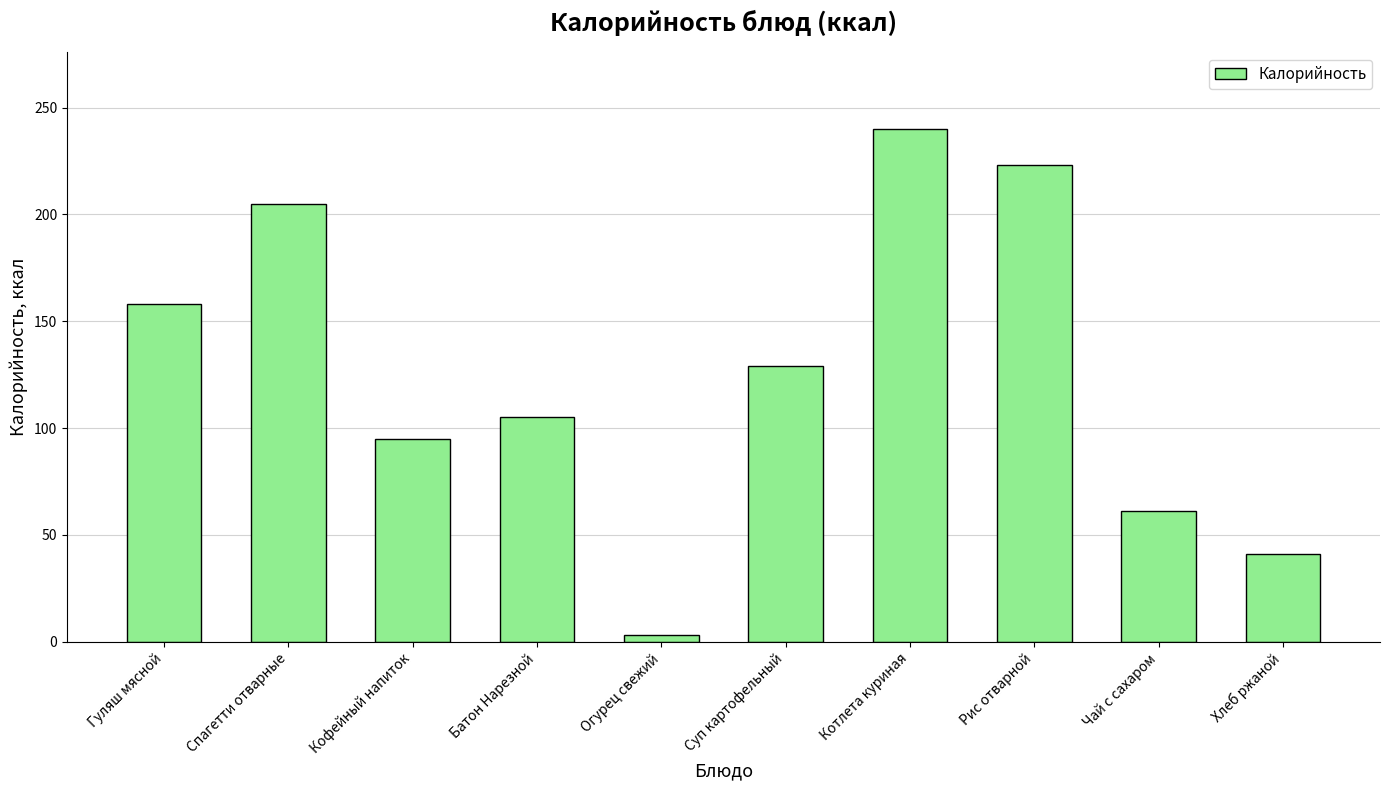

Is it true that the value at Кофейный напиток is 95?

True